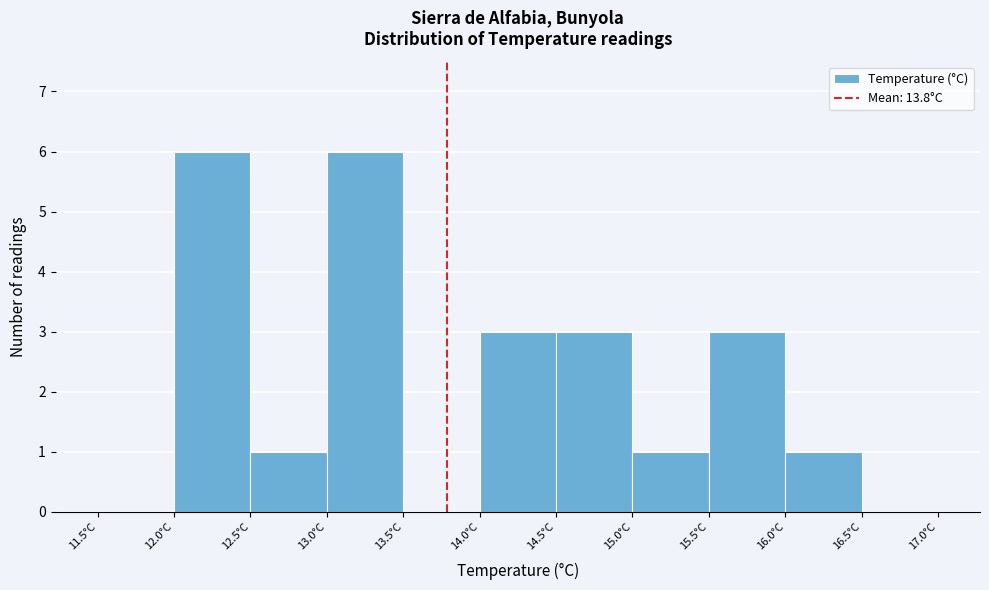

Reading left to right, list every bar in this chart as the range it spans on the x-axis followed by its height. The values are not printed on the chart, so give them approximately, as read against the axis.

11.5 to 12.0: 0
12.0 to 12.5: 6
12.5 to 13.0: 1
13.0 to 13.5: 6
13.5 to 14.0: 0
14.0 to 14.5: 3
14.5 to 15.0: 3
15.0 to 15.5: 1
15.5 to 16.0: 3
16.0 to 16.5: 1
16.5 to 17.0: 0